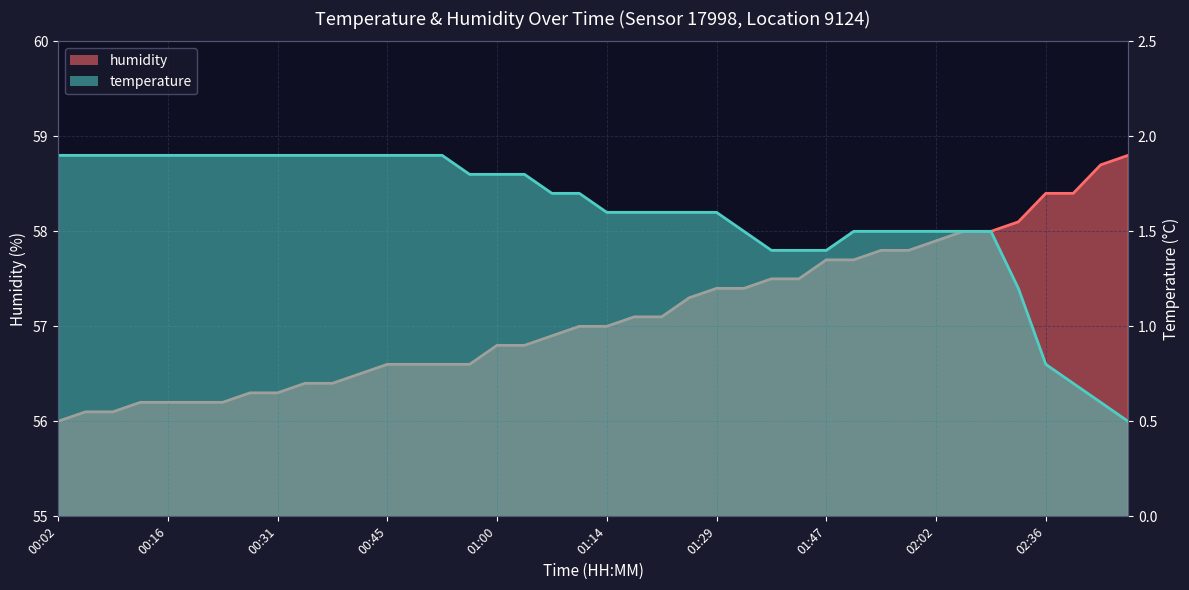

What is the label of the 33rd point from the right?

00:27